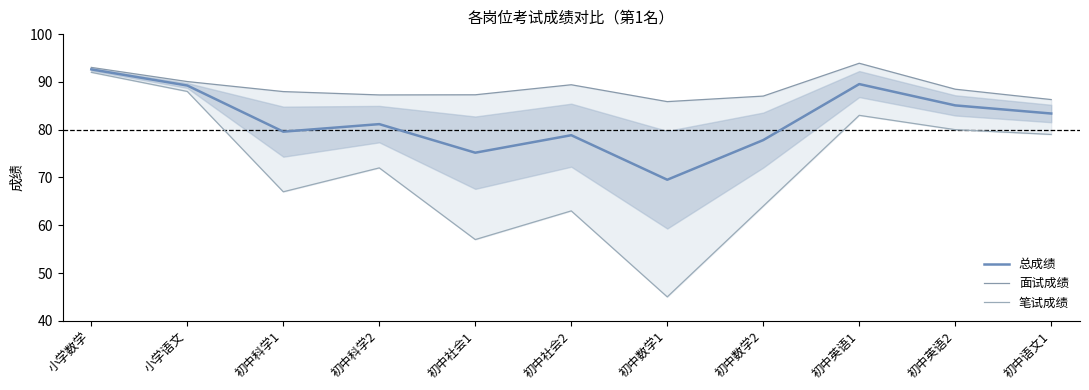

What is the difference between the second highest and second lowest values in the 总成绩 series?

14.4